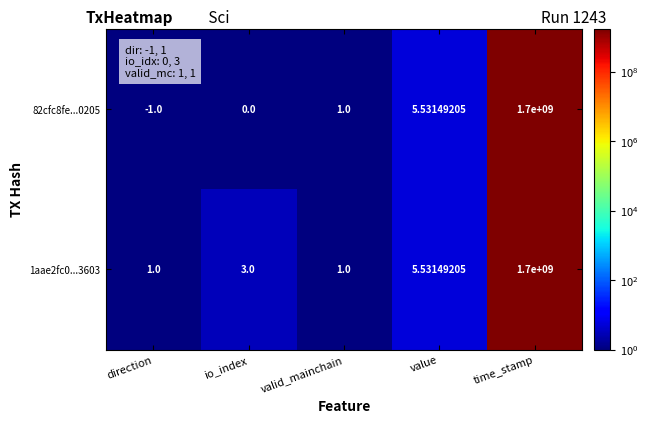

At which category is the sum across all series the highest?

time_stamp